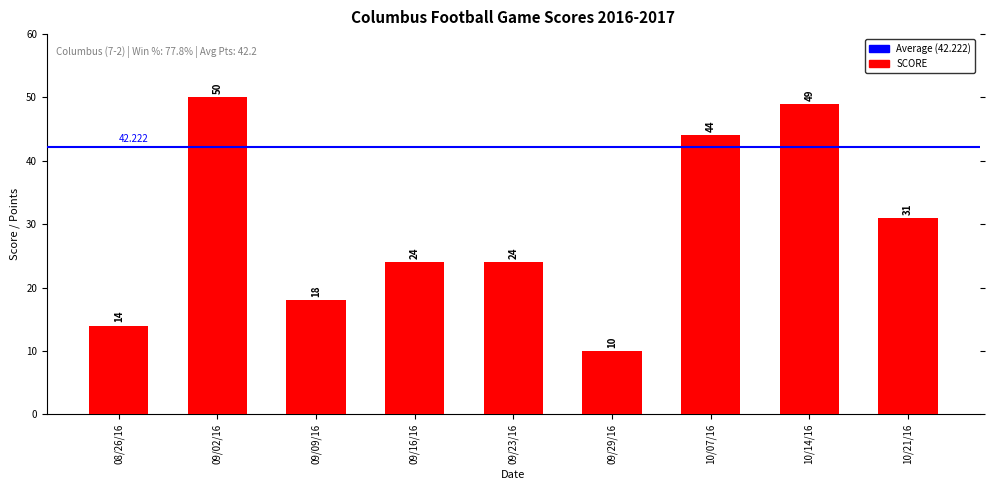

Are the bars horizontal?

No